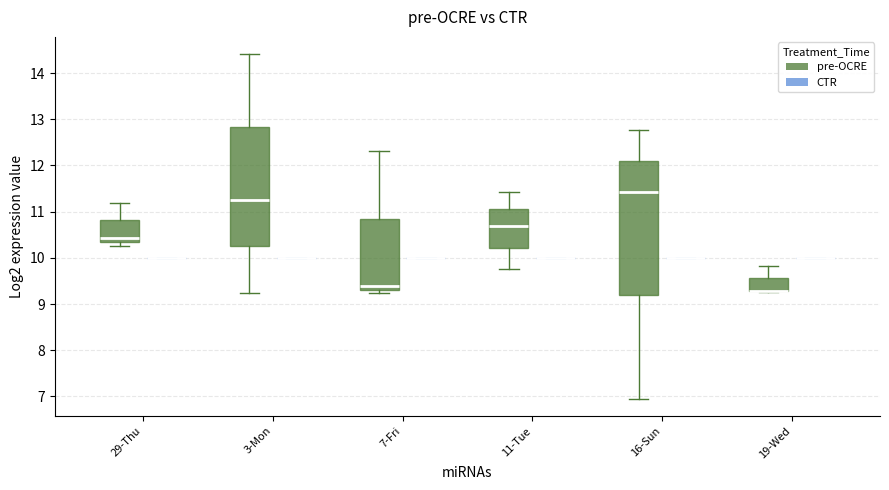

Reading left to right, transcribe this box plot: for each box, give where its median line is, the range the box spans, and where its two whiskers end, as read against the y-axis. The values are not printed on the chart, so give them approximately, as read against the axis.

29-Thu (pre-OCRE): median 10.4 (just above the box's lower edge), box 10.4 to 10.8, whiskers 10.3 to 11.2
29-Thu (CTR): box collapsed to a line at 10.0, whiskers 10.0 to 10.0
3-Mon (pre-OCRE): median 11.3, box 10.3 to 12.8, whiskers 9.2 to 14.4
3-Mon (CTR): box collapsed to a line at 10.0, whiskers 10.0 to 10.0
7-Fri (pre-OCRE): median 9.4, box 9.3 to 10.8, whiskers 9.2 to 12.3
7-Fri (CTR): box collapsed to a line at 10.0, whiskers 10.0 to 10.0
11-Tue (pre-OCRE): median 10.7, box 10.2 to 11.1, whiskers 9.8 to 11.4
11-Tue (CTR): box collapsed to a line at 10.0, whiskers 10.0 to 10.0
16-Sun (pre-OCRE): median 11.4, box 9.2 to 12.1, whiskers 7.0 to 12.8
16-Sun (CTR): box collapsed to a line at 10.0, whiskers 10.0 to 10.0
19-Wed (pre-OCRE): median 9.3 (drawn on the box's lower edge), box 9.3 to 9.6, whiskers 9.3 to 9.8
19-Wed (CTR): box collapsed to a line at 10.0, whiskers 10.0 to 10.0